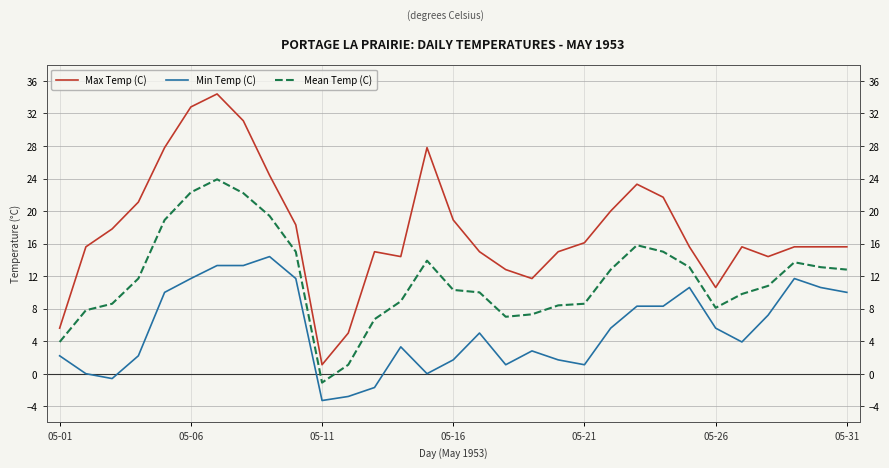

What position from the right is 05-21?

11